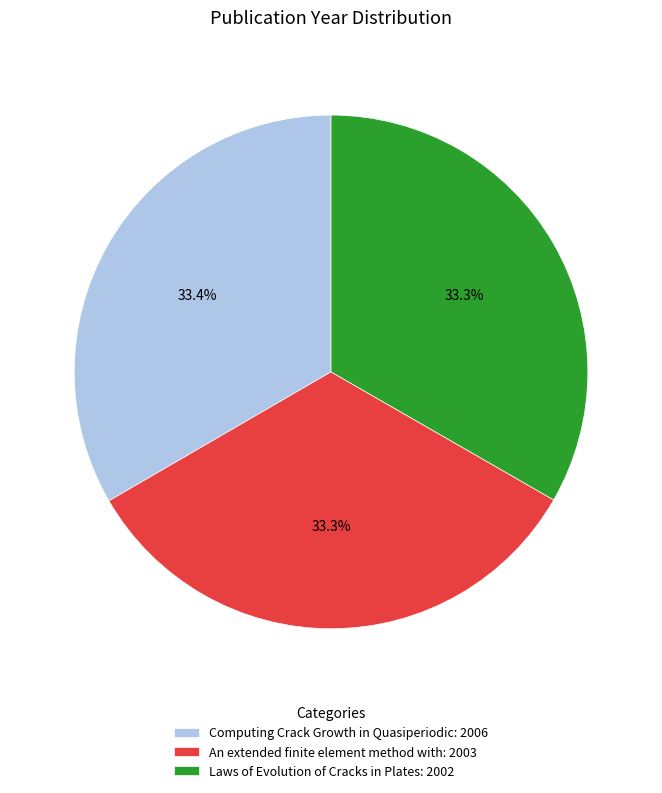

Approximately how many times larger is the value at An extended finite element method with: 2003 compared to Computing Crack Growth in Quasiperiodic: 2006?

1.0